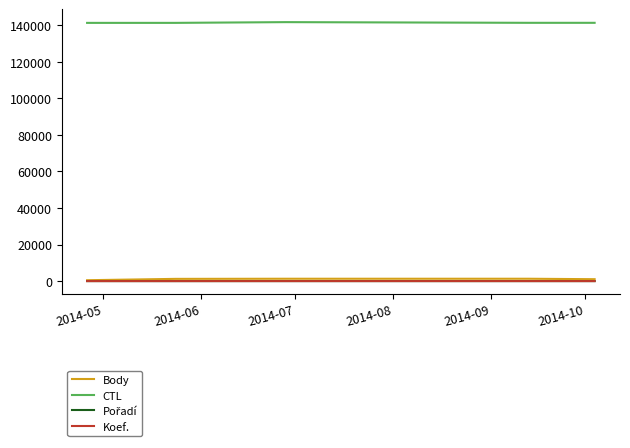

True or false: Body and CTL intersect in this chart.

False